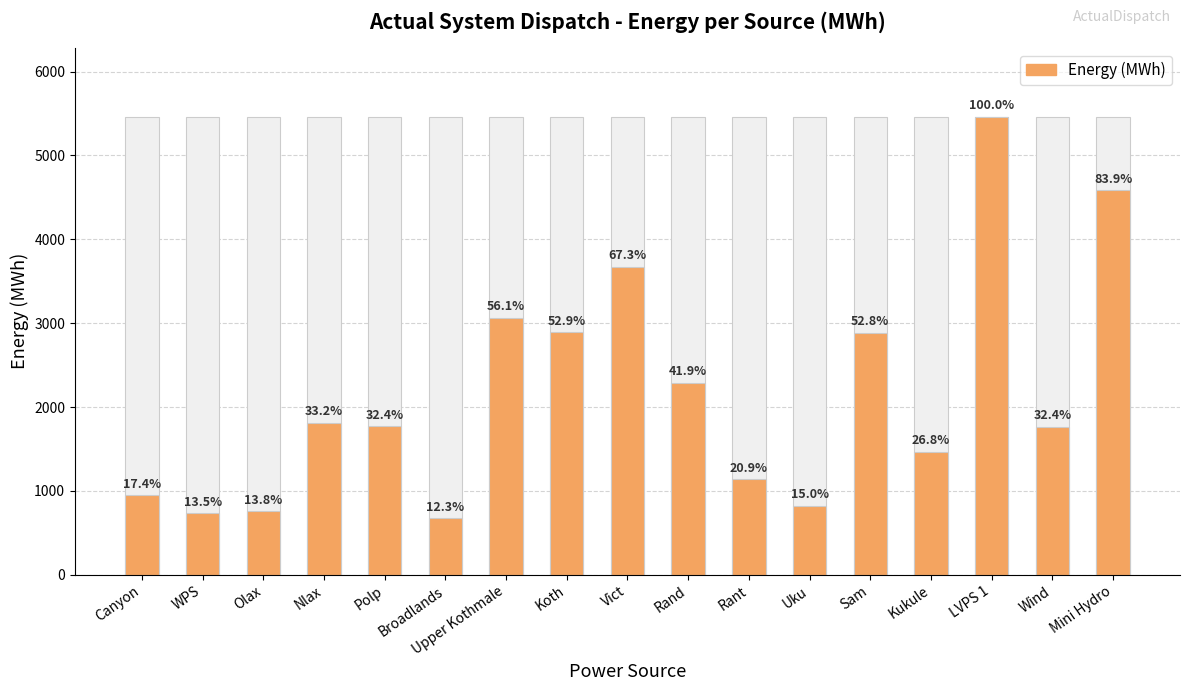

What is the value of the Energy (MWh) bar at the 14th from the left?

1466.1